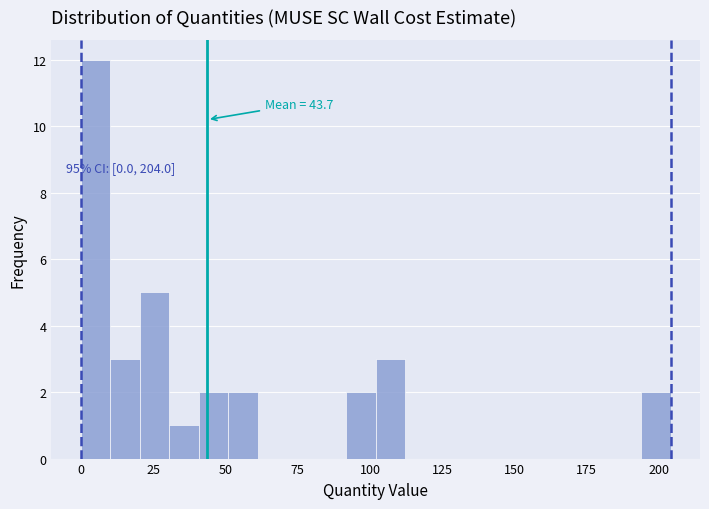

Around what value on the x-axis is the tallest bar? Give the approximate position of its centre, as read against the axis.

5